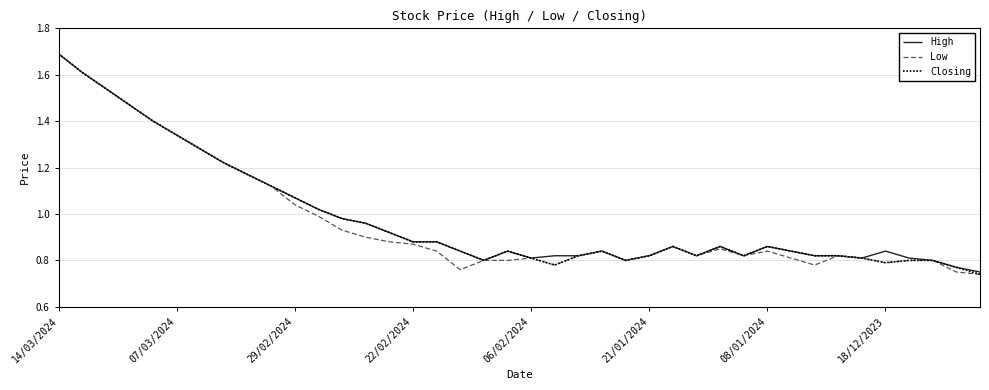

What is the maximum value shown in the chart?

1.7